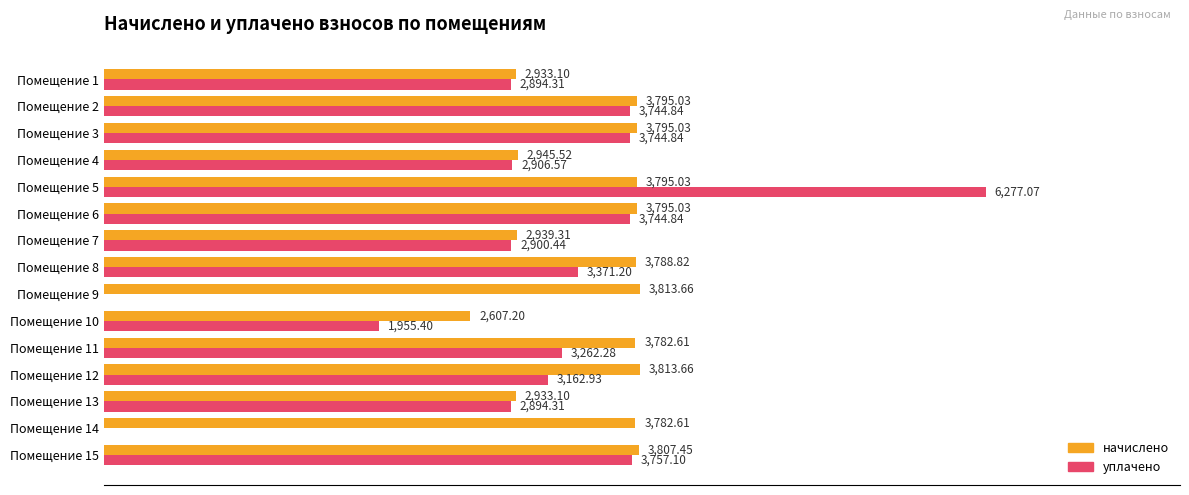

Between Помещение 9 and Помещение 13, which series saw the biggest shift?

уплачено